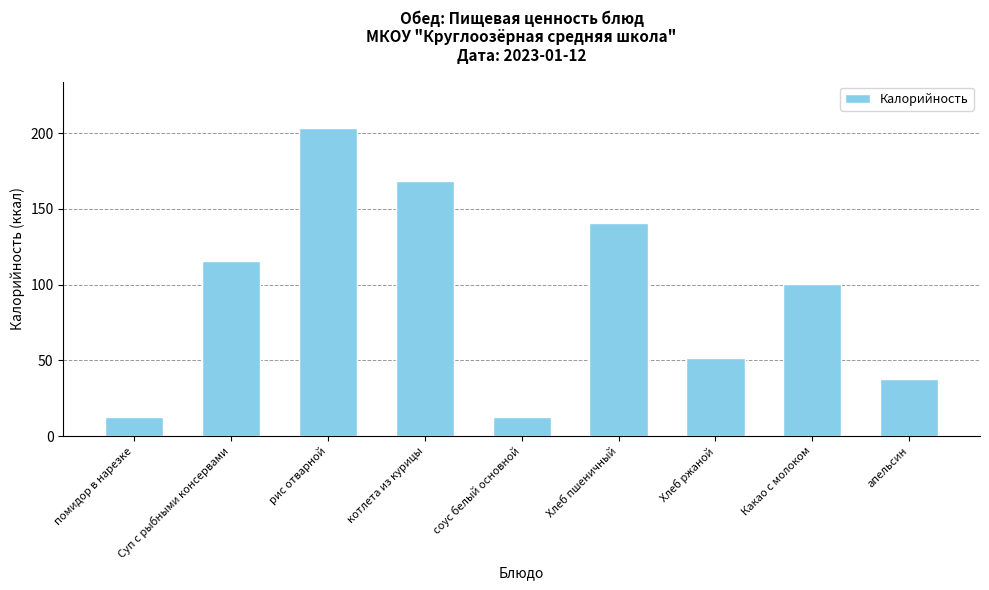

What is the maximum value shown in the chart?

203.5